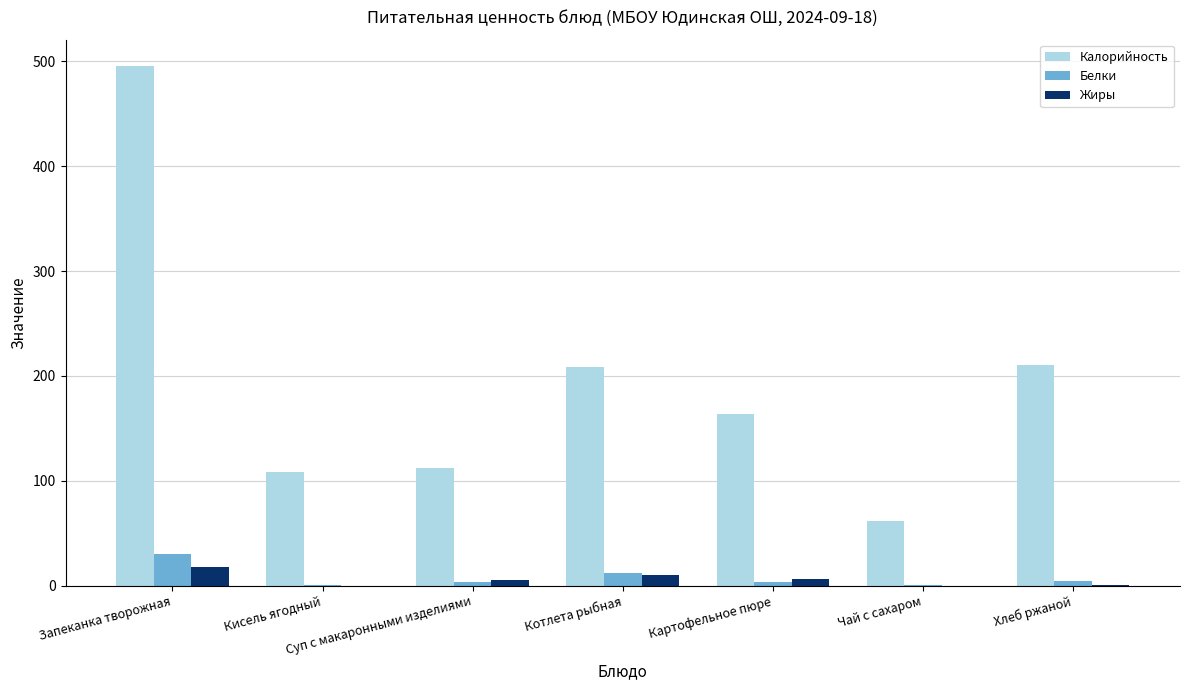

At which category is the sum across all series the highest?

Запеканка творожная